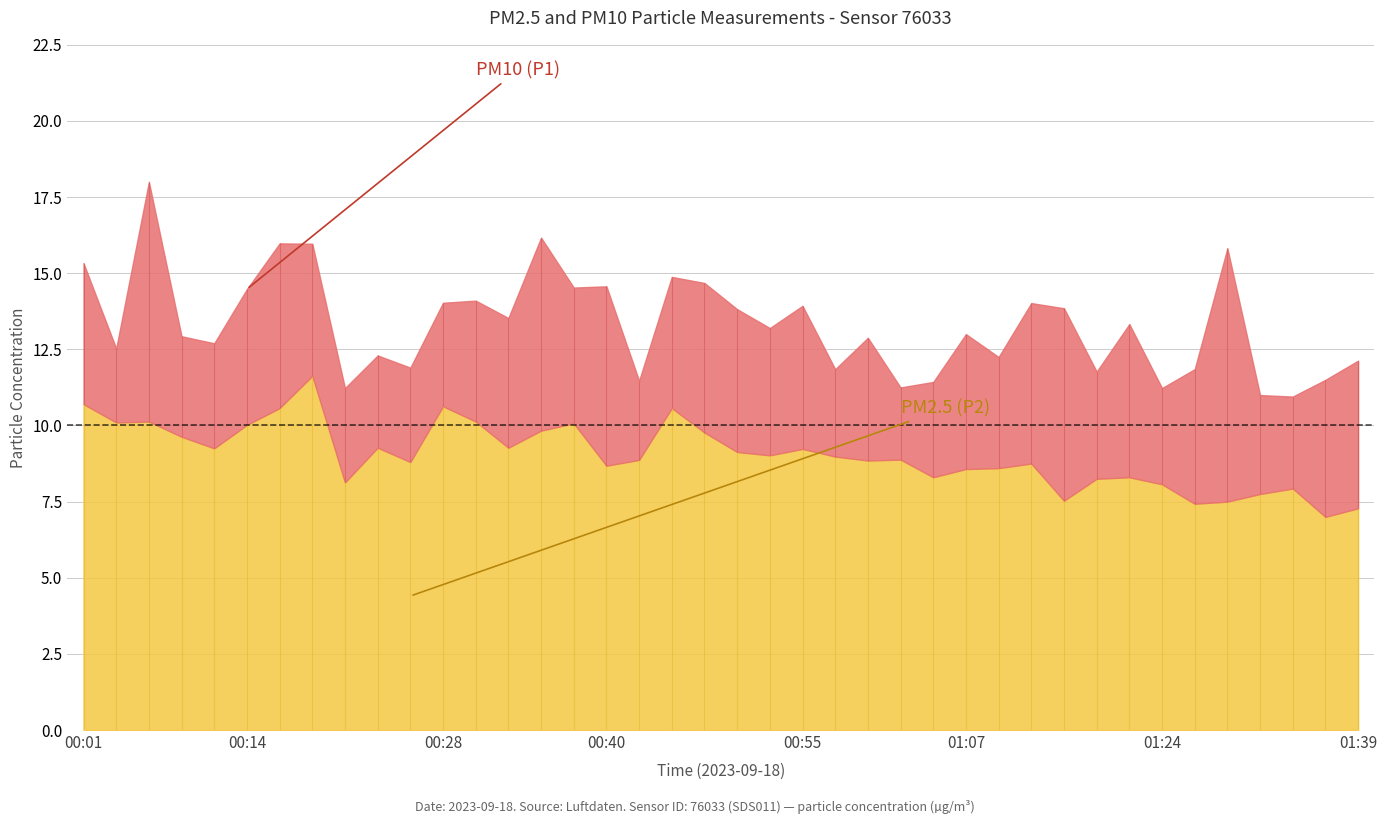

Count the number of categories in the chart.

40